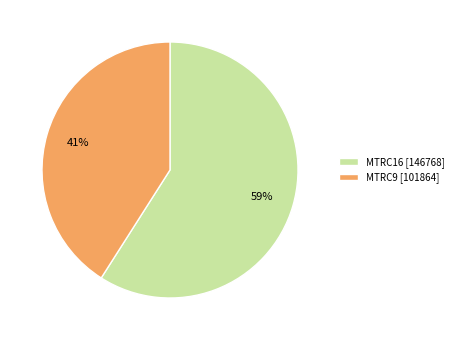

Rank the categories by value from lowest to highest.

MTRC9, MTRC16